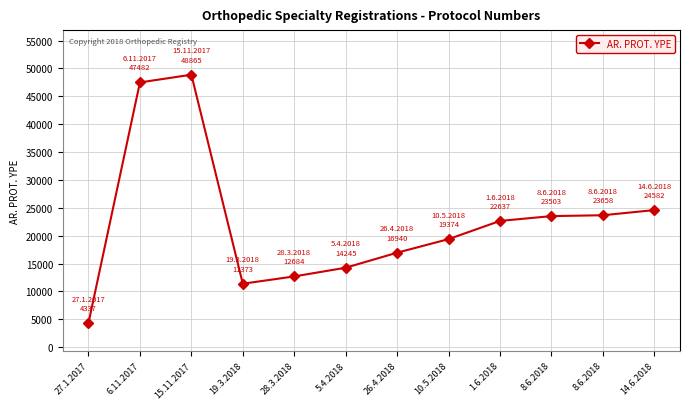

True or false: the data has more than 0 interior local peaks.

True